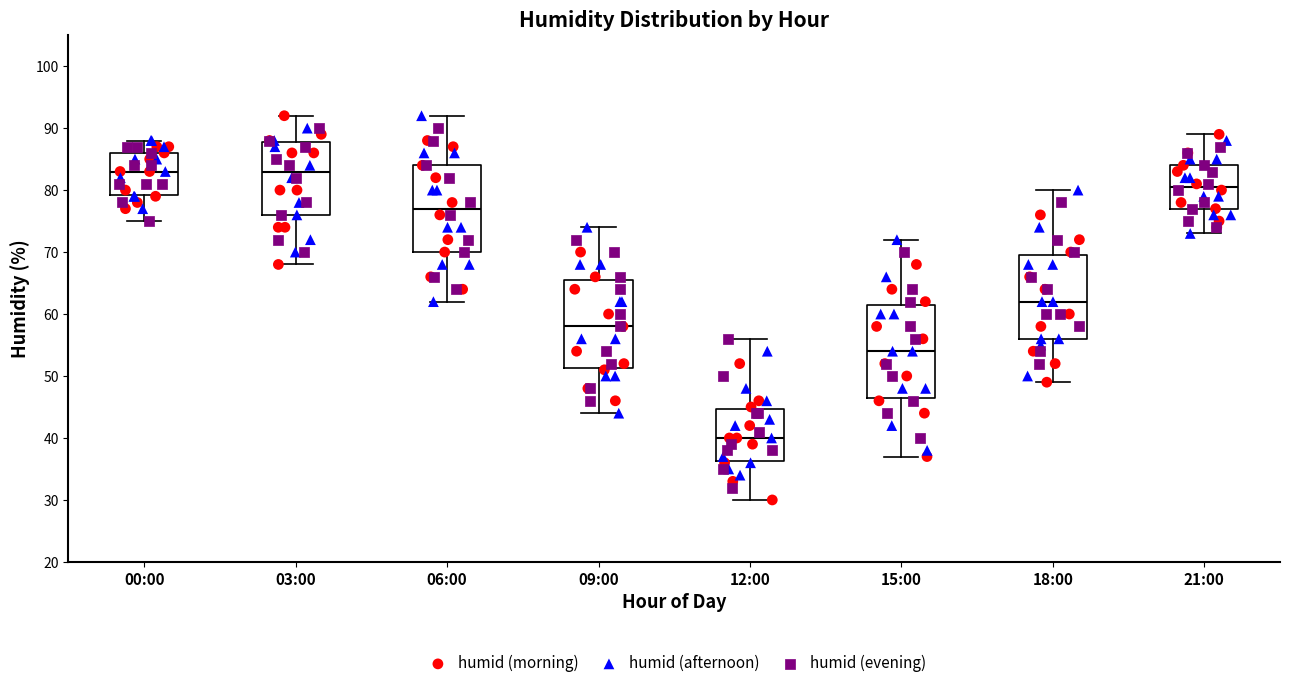

Which box has the lowest median line?

12:00